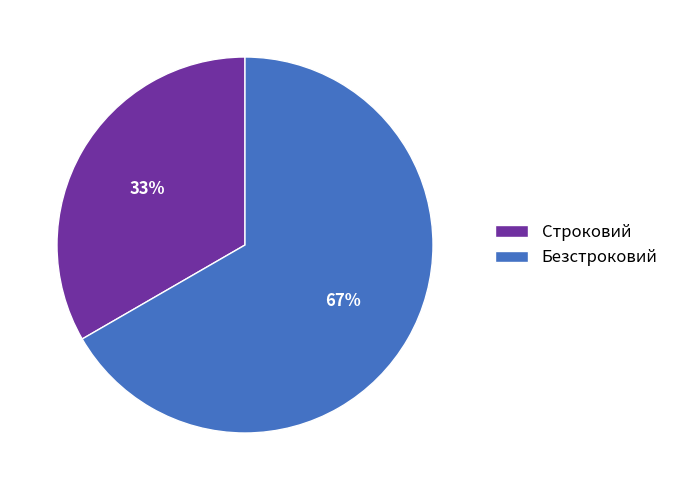

Is it true that Строковий is 33% of the pie?

True